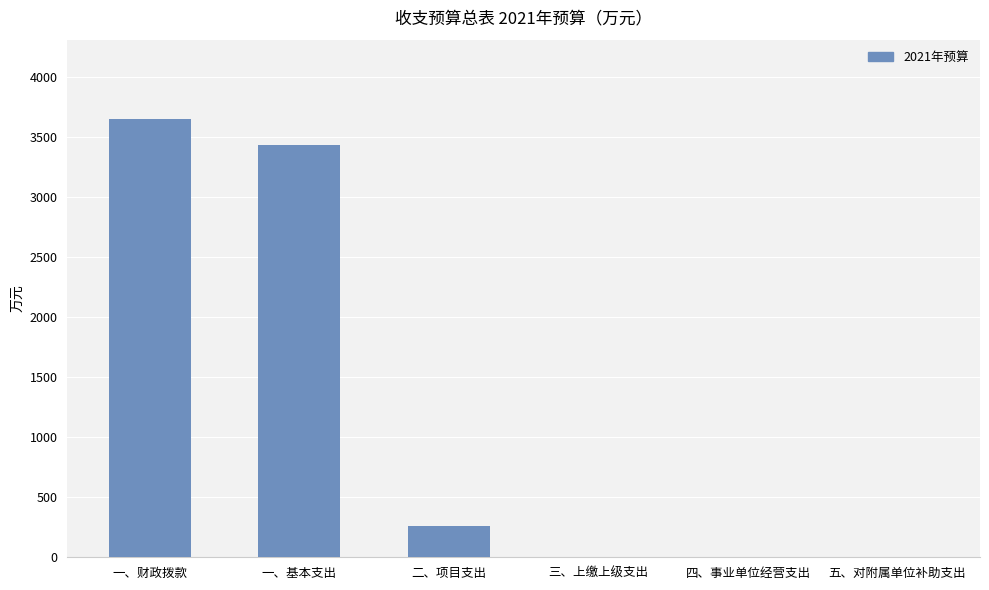

At which category does the chart reach its peak across all series?

一、财政拨款